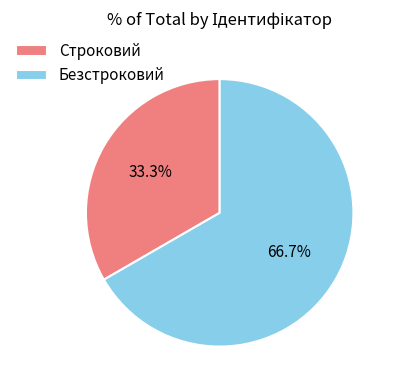

To the nearest percent, what percentage of the pie is Безстроковий?

67%